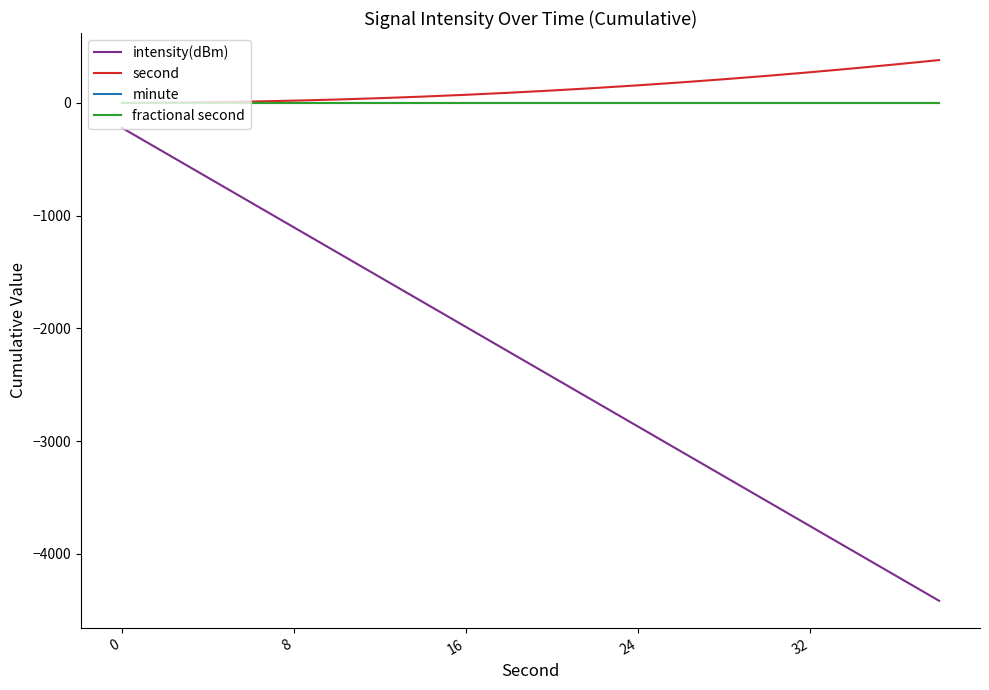

Does the chart have visible grid lines?

No